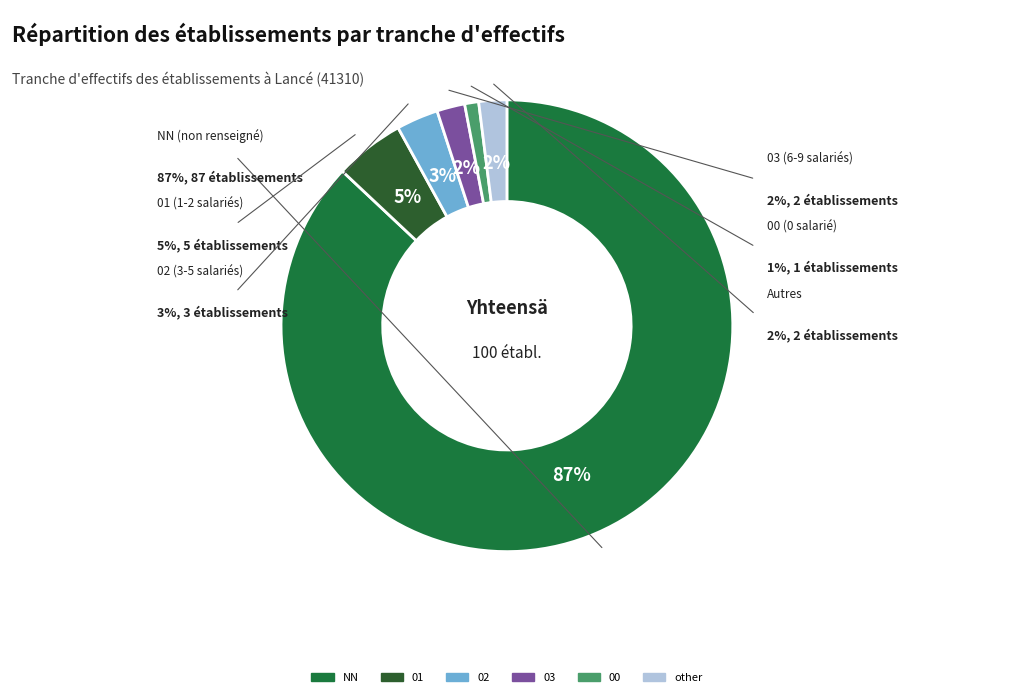

Is there a majority slice in this chart?

Yes